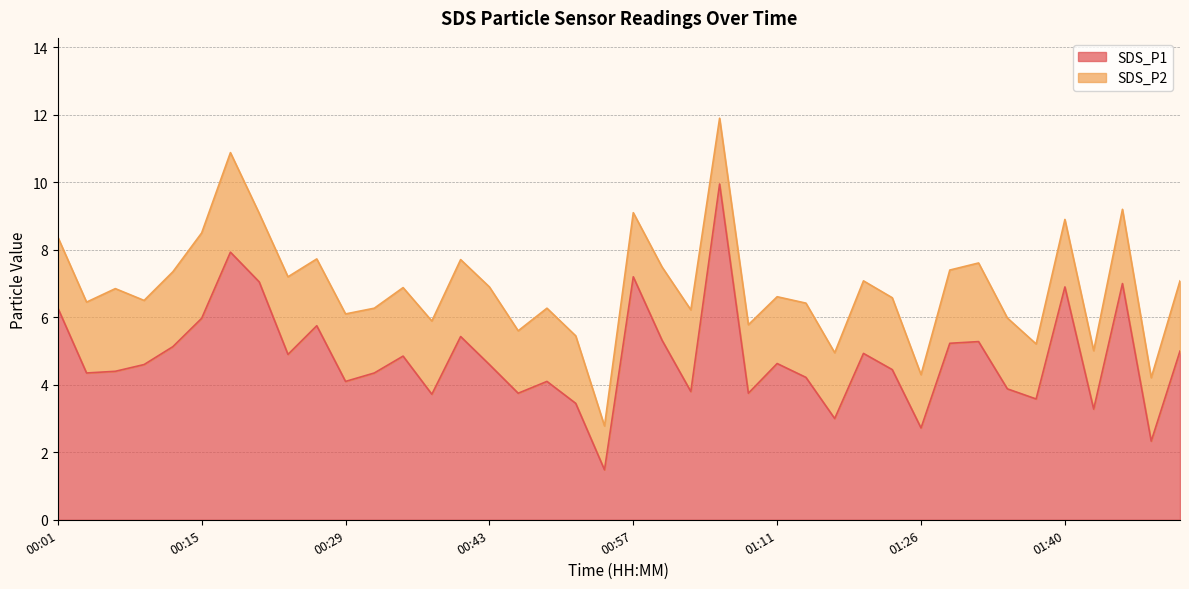

The chart shows a value of 3.7 at 00:38. True or false?

True